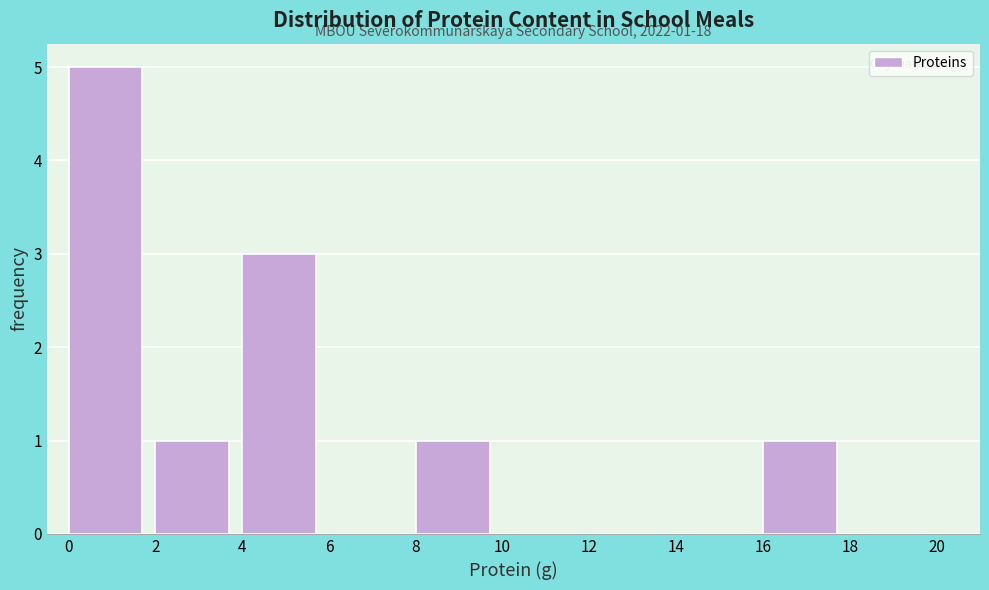

Over which range of the x-axis is the bar tallest?

0 to 2